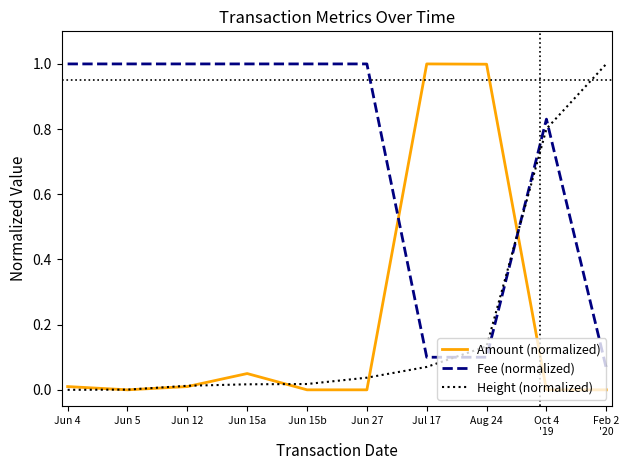

At which label is Fee (normalized) closest to 0?

Feb 2
'20